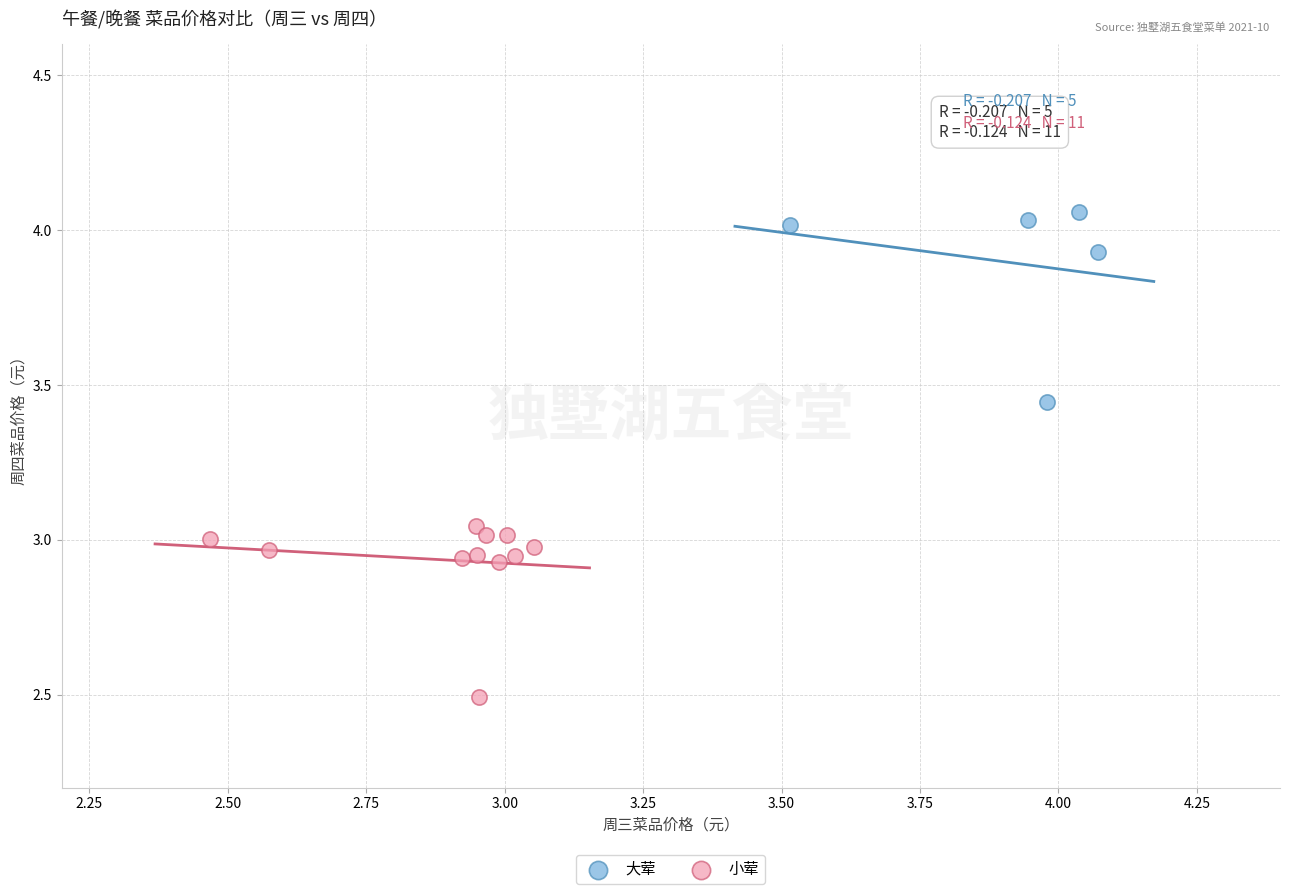

Which series has the widest spread of Y values?

大荤